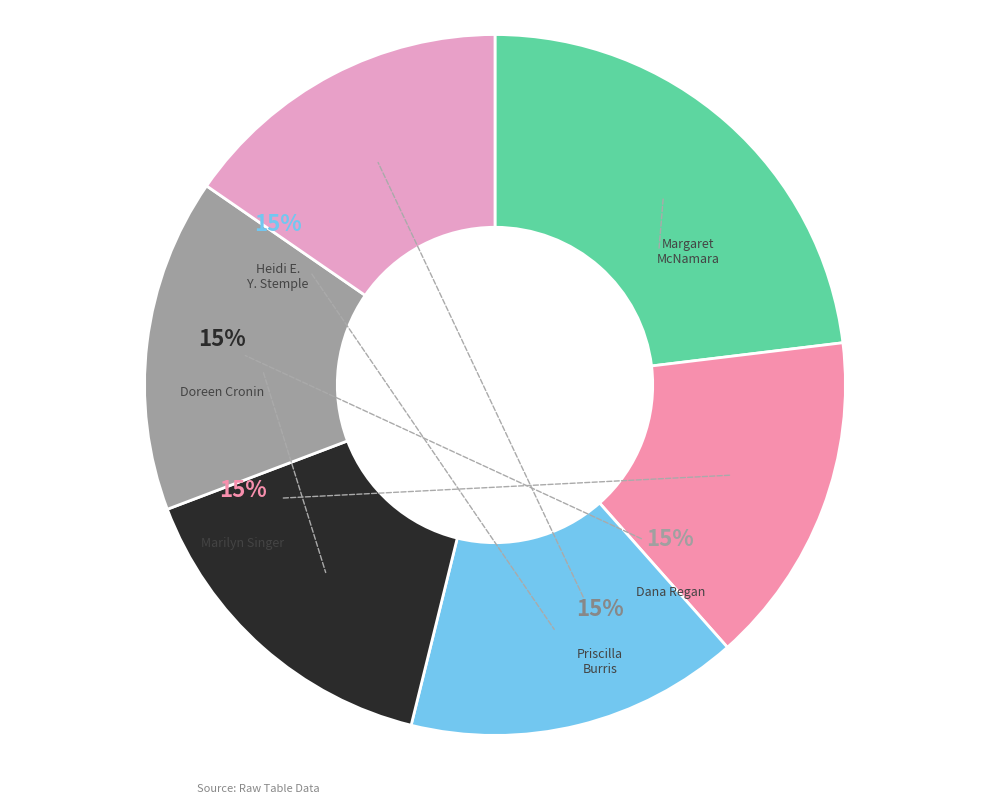

True or false: Dana Regan accounts for 21% of the total.

False